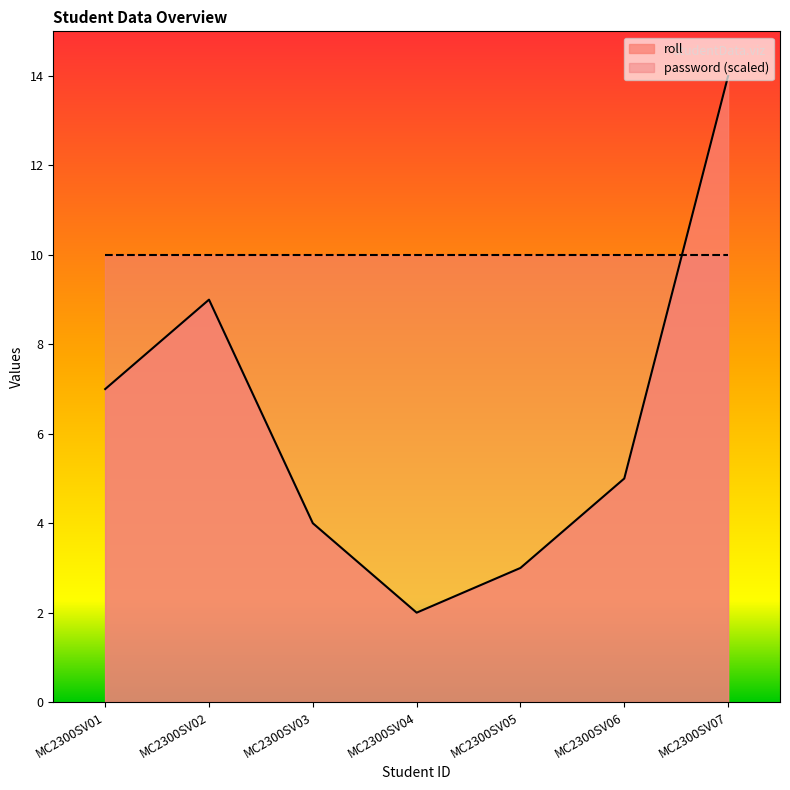

How many lines are shown in the chart?

2